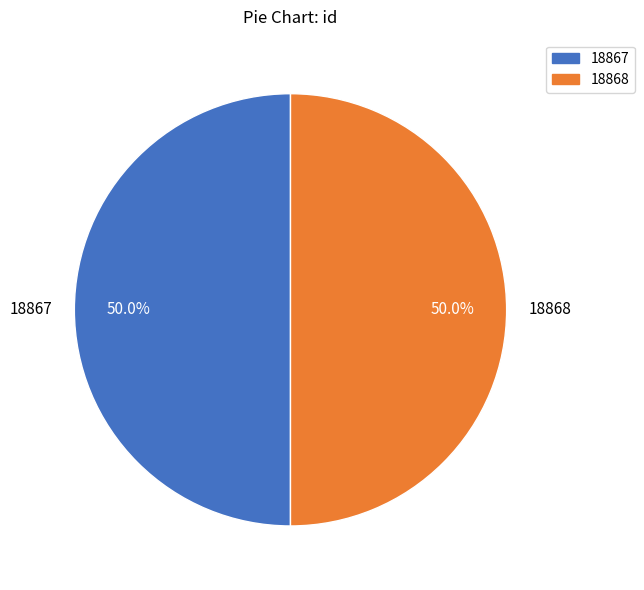

What is the ratio of the value at 18868 to the value at 18867?

1.0